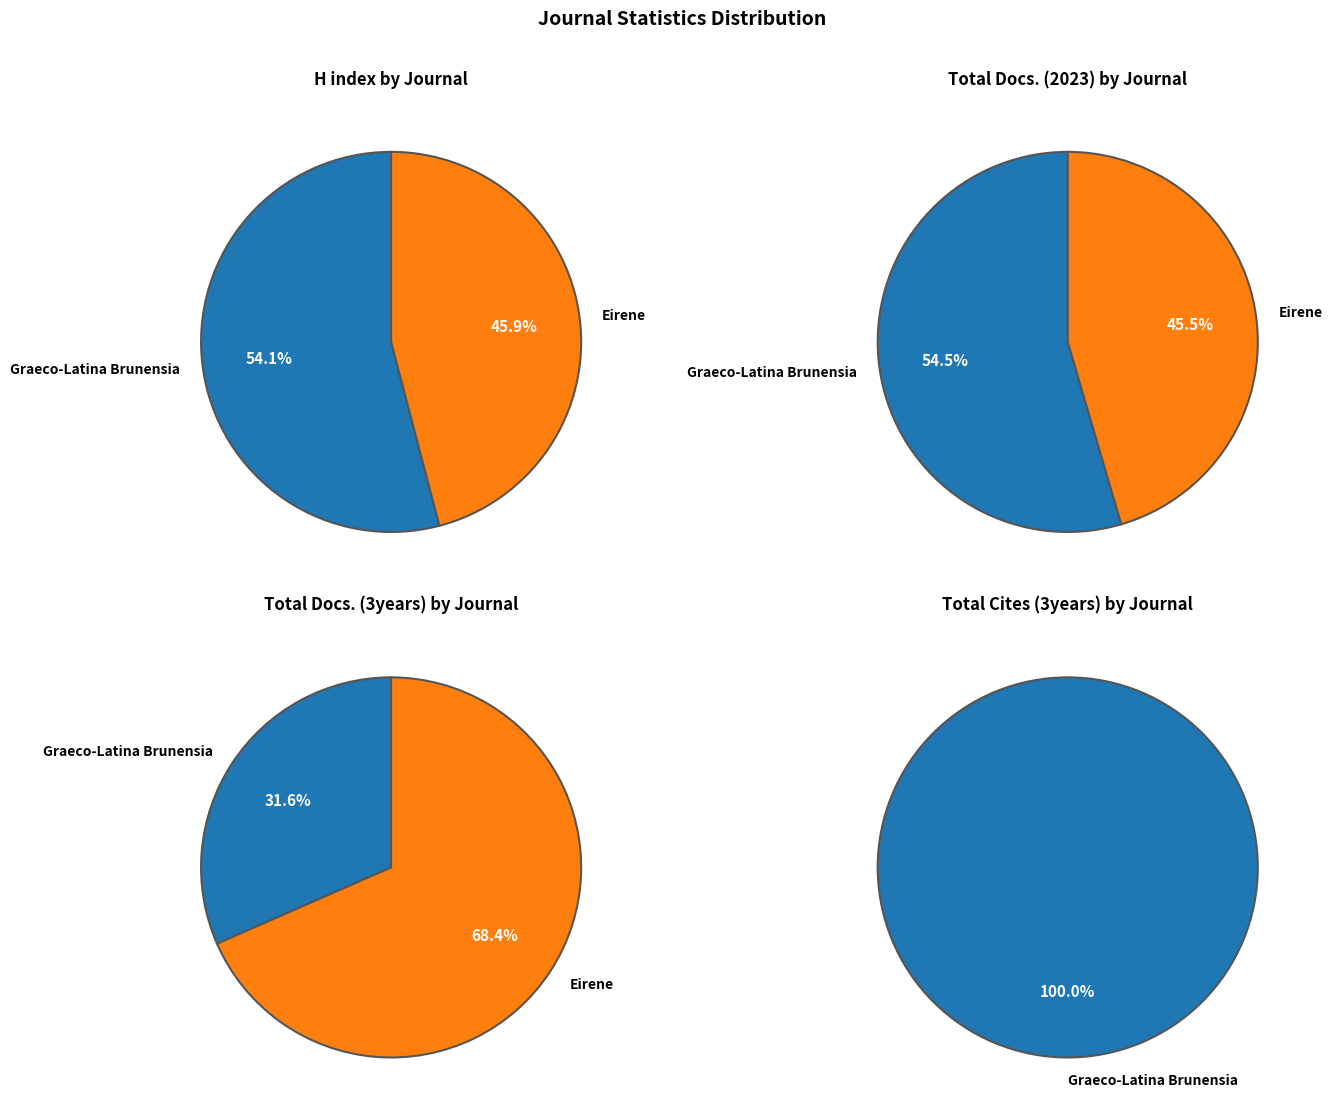

Which slice is the largest?

Graeco-Latina Brunensia